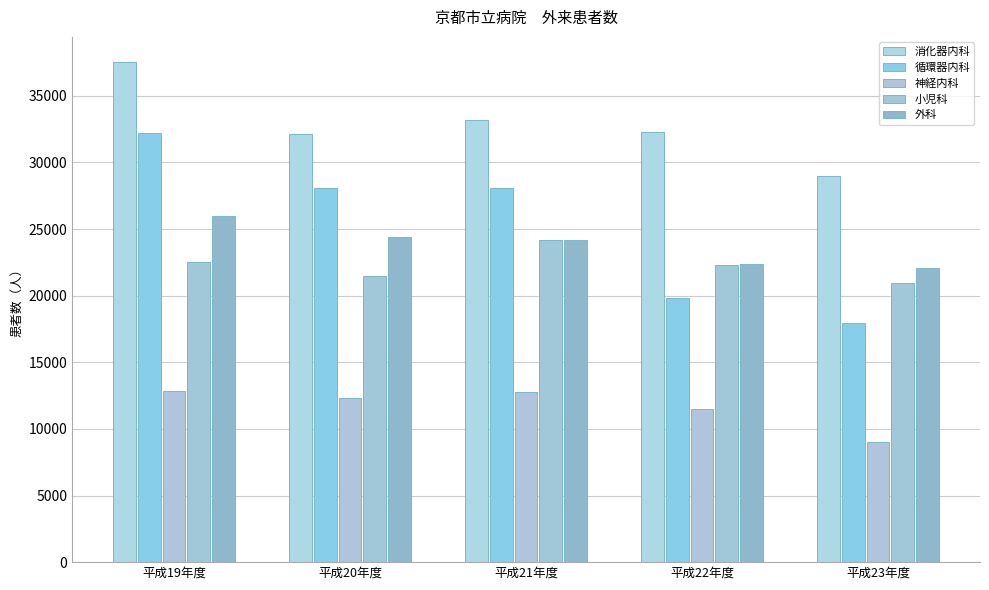

What is the difference between the 循環器内科 values at 平成22年度 and 平成19年度?

12416